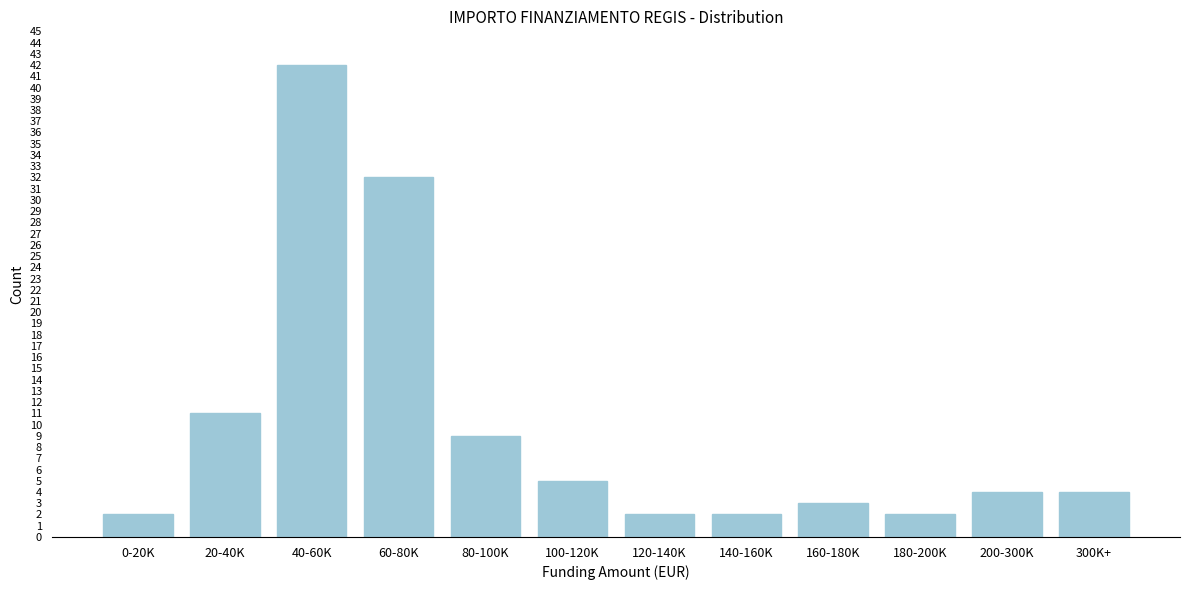

Reading left to right, what are all the values shown in this chart?

2	11	42	32	9	5	2	2	3	2	4	4